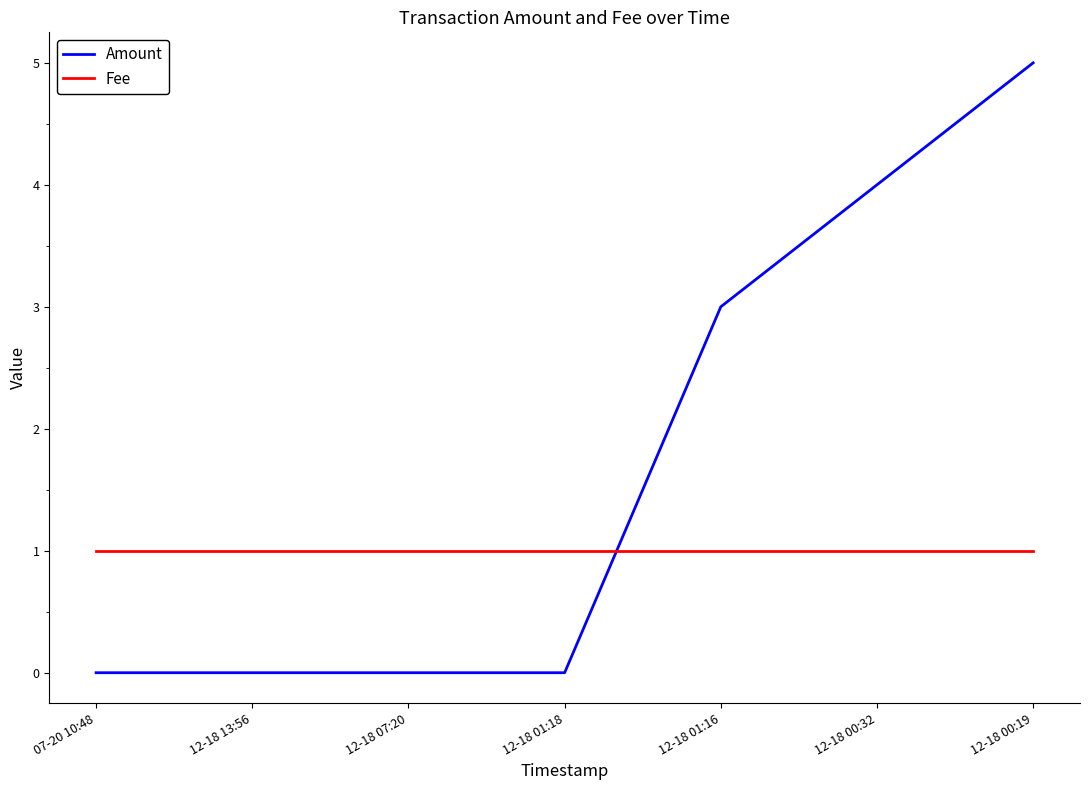

What position from the left is 12-18 07:20?

3